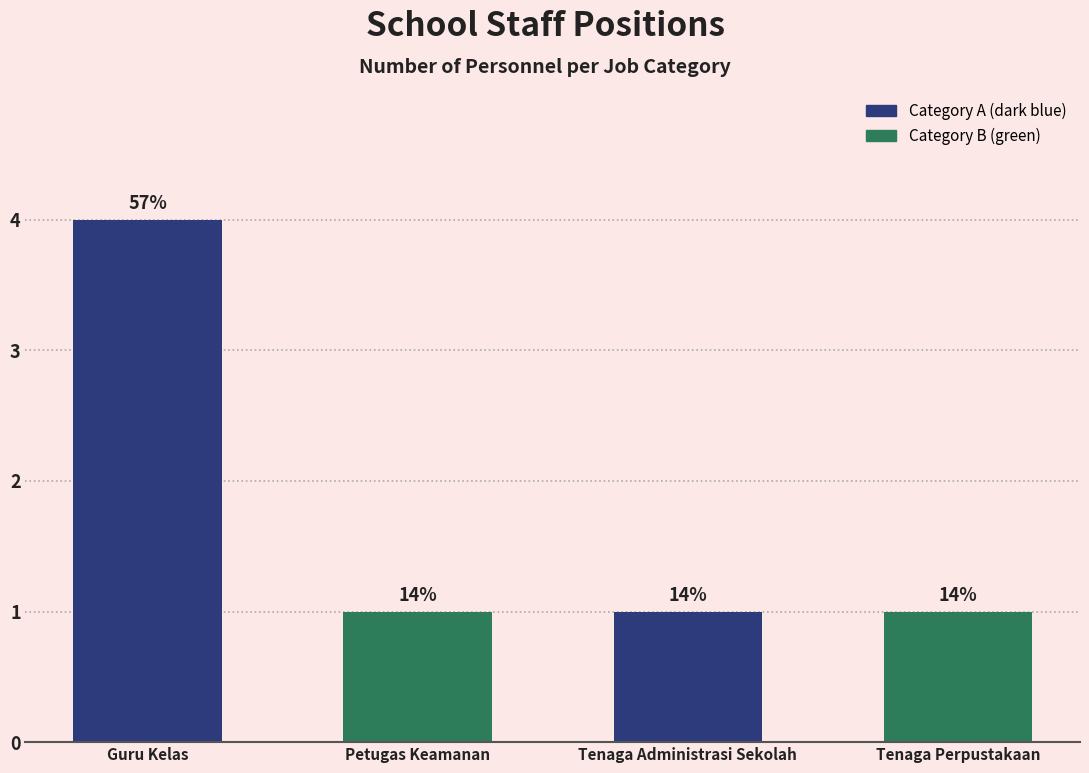

How many bars are there in total?

4